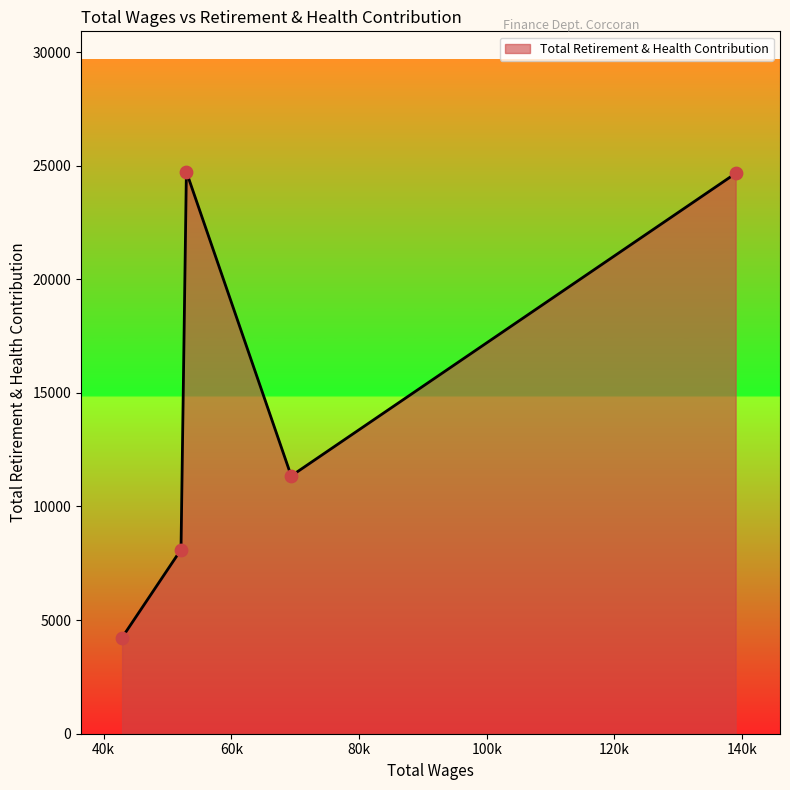

How many interior local peaks (higher than both neighbors) does the data have?

1